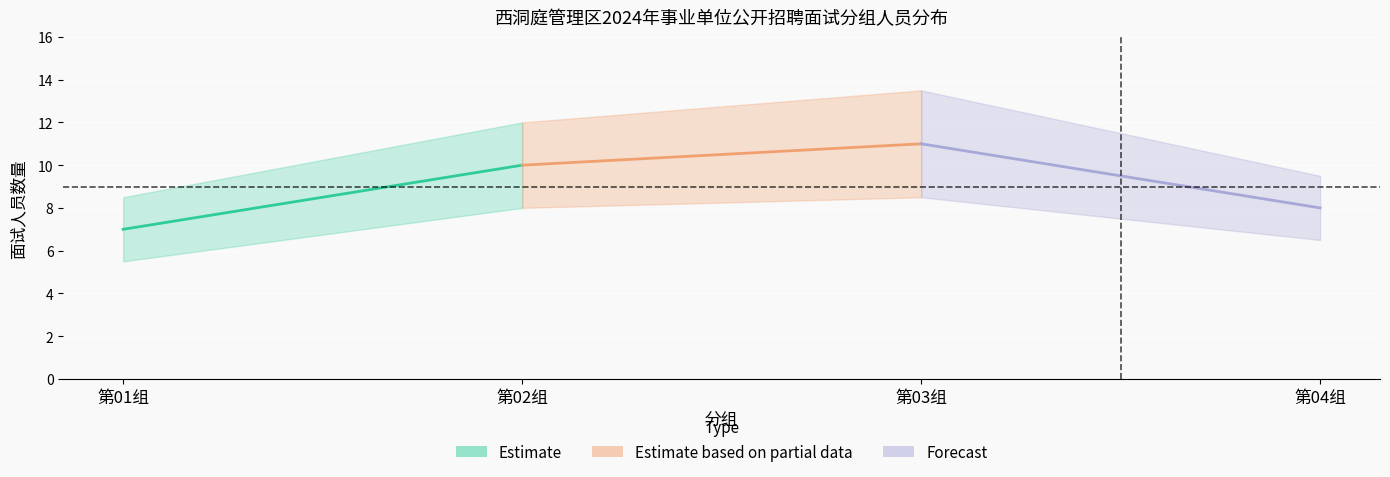

What is the difference between the Estimate values at 第02组 and 第01组?

3